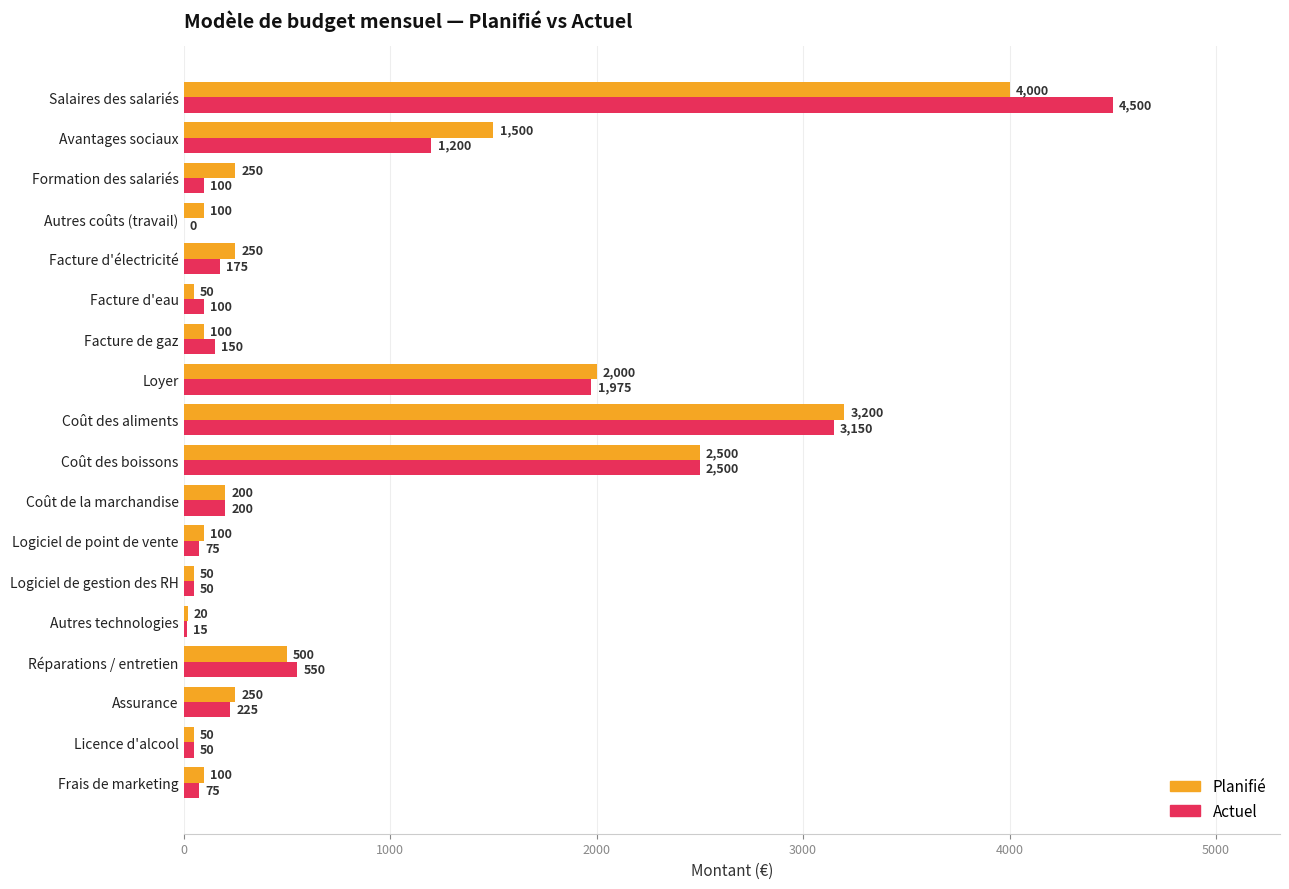

The Planifié series shows 500 at Réparations / entretien. True or false?

True